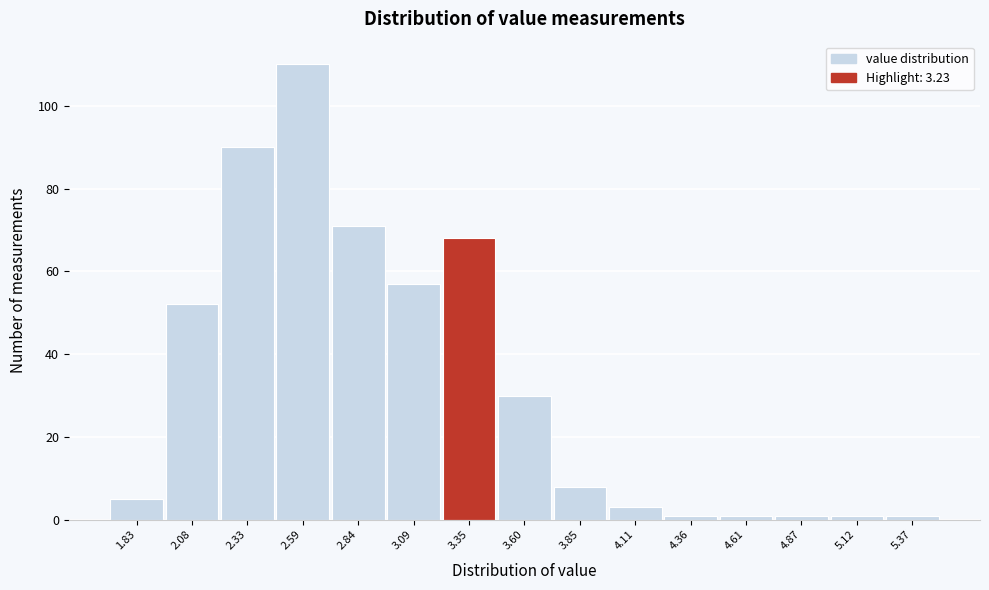

Which range on the x-axis has the tallest bar?

2.45 to 2.70